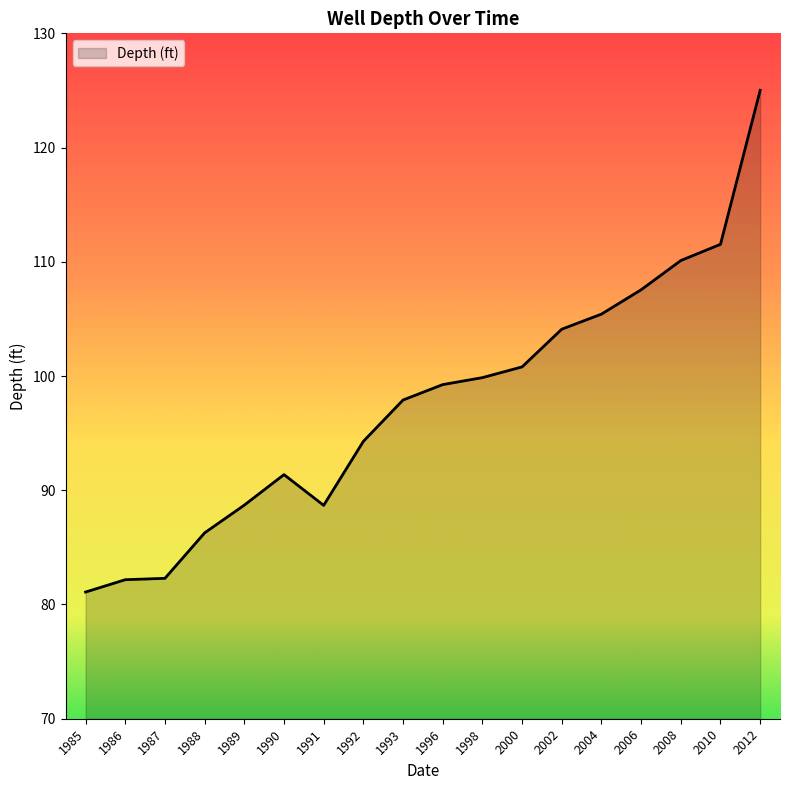

What value does the data have at 1989?

88.7